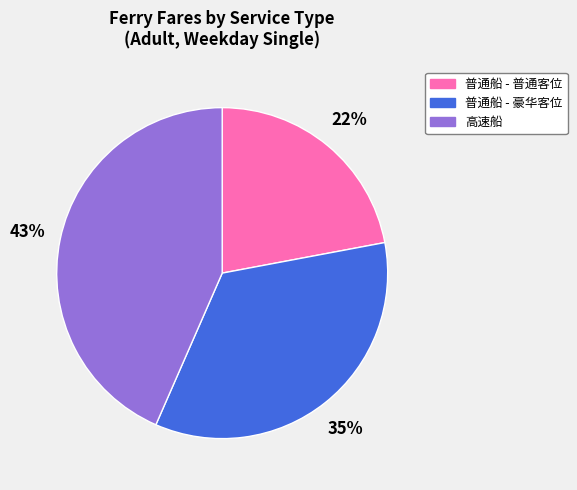

Which category has the biggest portion of the pie?

高速船